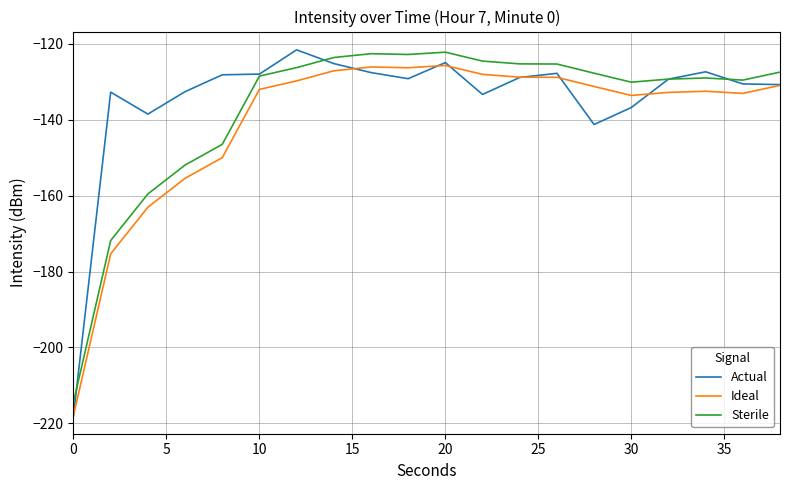

True or false: Ideal and Sterile intersect in this chart.

False